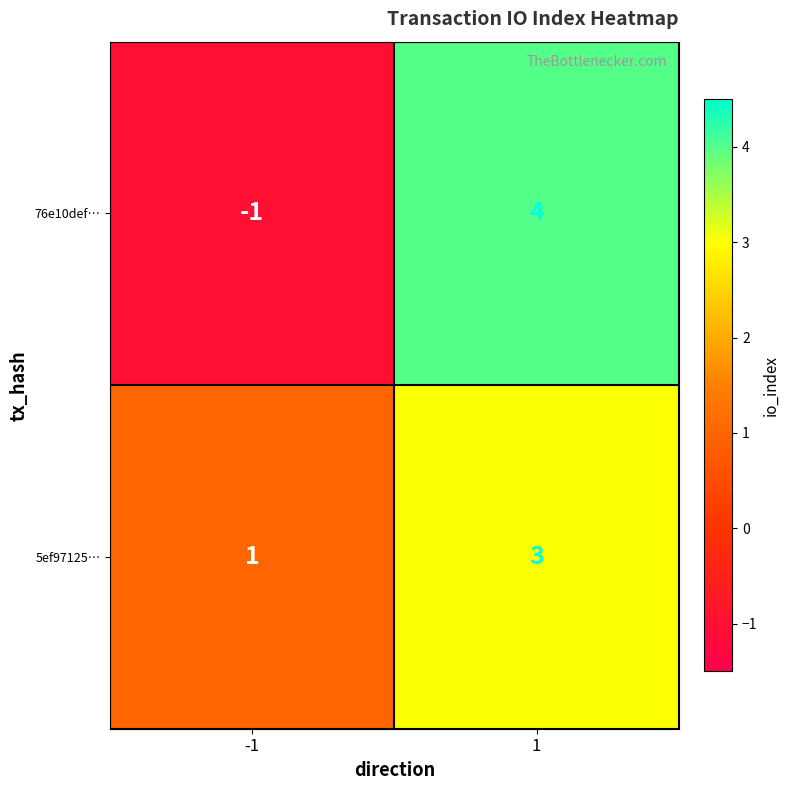

Reading right to left, list all the values displayed in this chart.

76e10def…: 1=4	-1=-1
5ef97125…: 1=3	-1=1